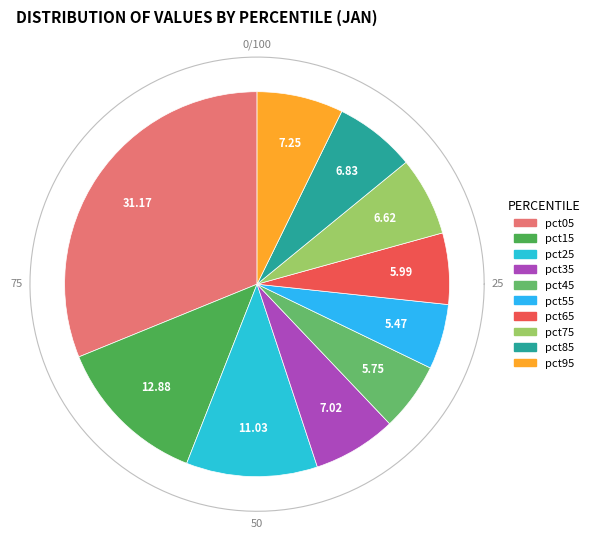

How many slices are in this pie chart?

10